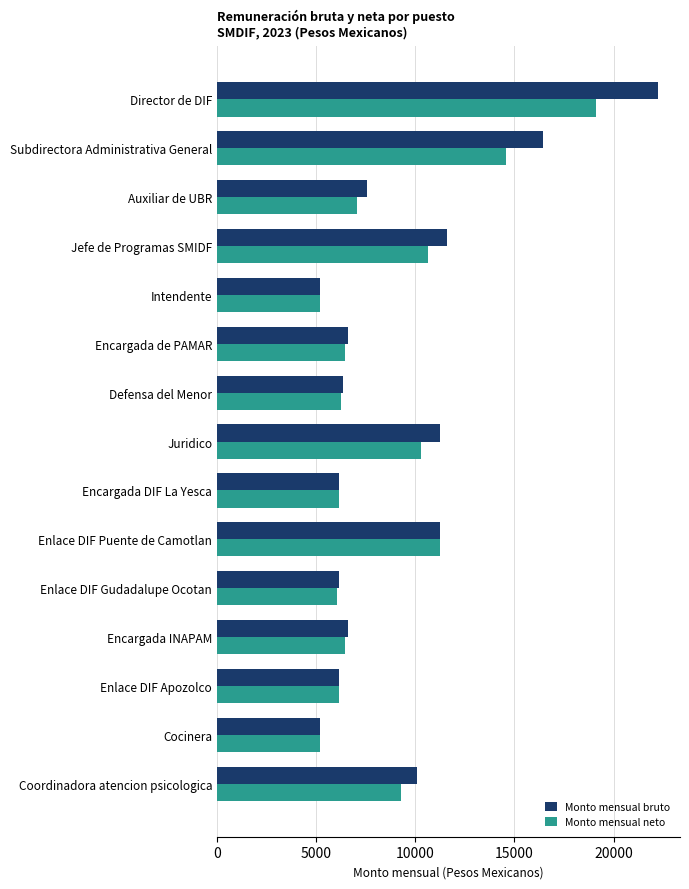

The Monto mensual bruto series shows 11226.0 at Enlace DIF Puente de Camotlan. True or false?

True